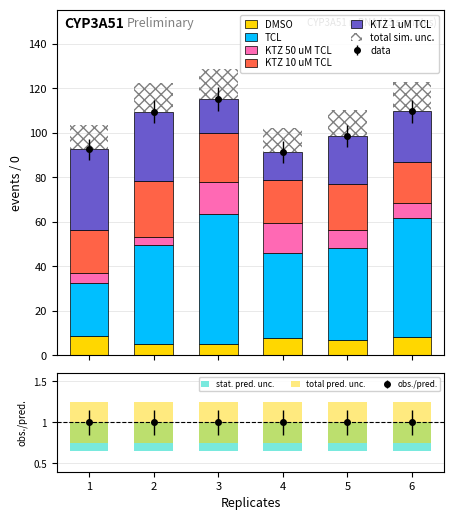

Is the value of KTZ 10 uM TCL at 5 greater than the value of KTZ 50 uM TCL at 1?

Yes